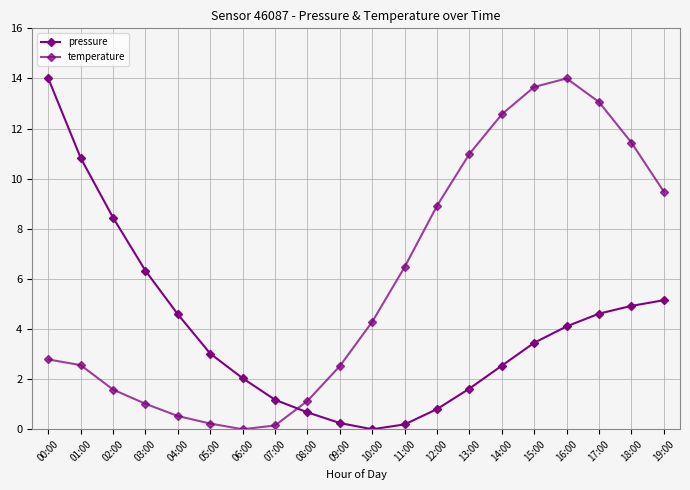

What is the value of the pressure point at the 10th from the left?

0.2